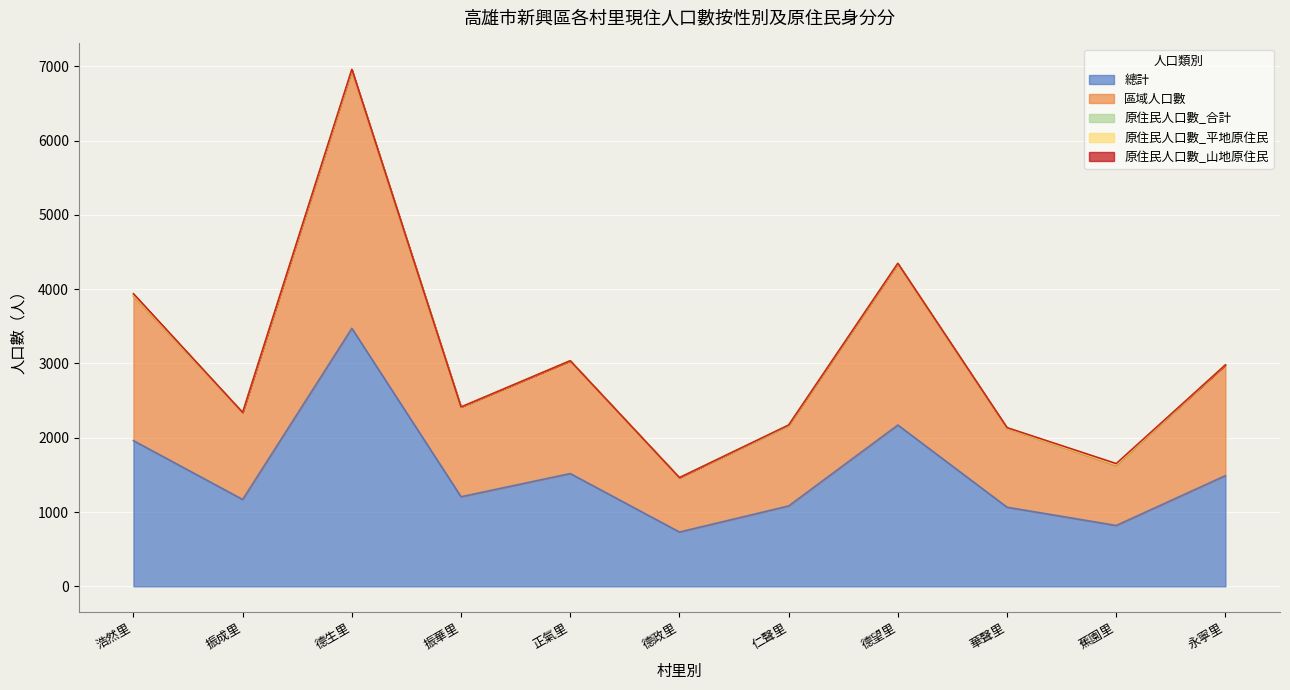

What is the label of the 8th point from the right?

振華里